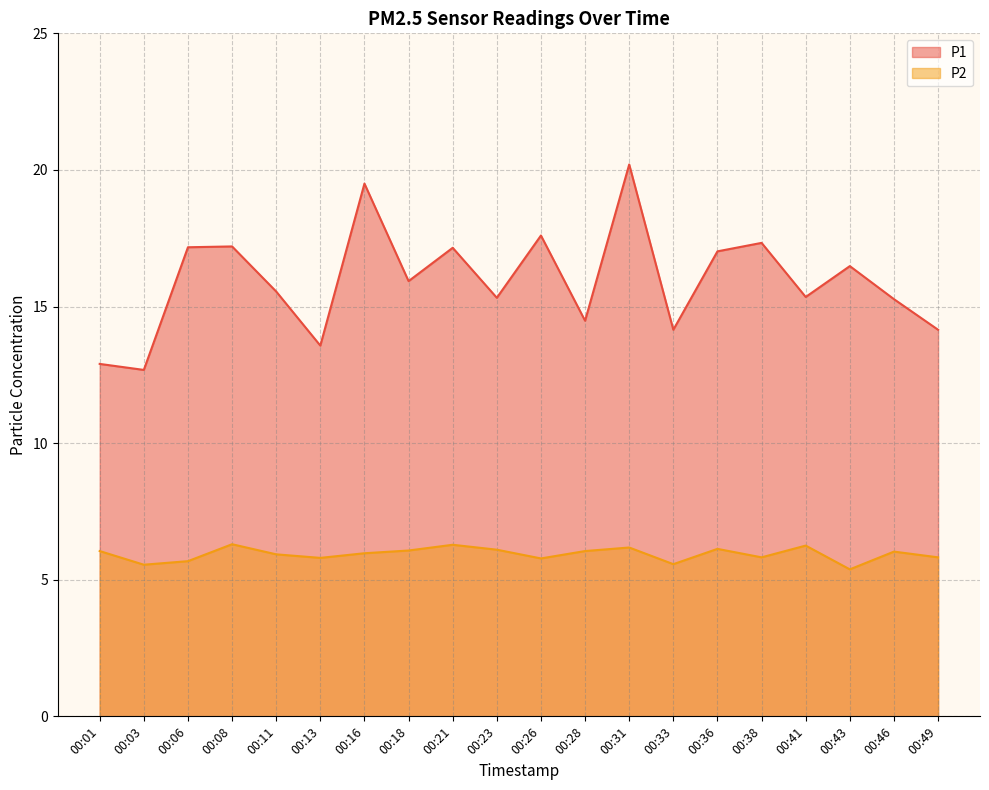

Rank the series by their average value, from lowest to highest.

P2, P1